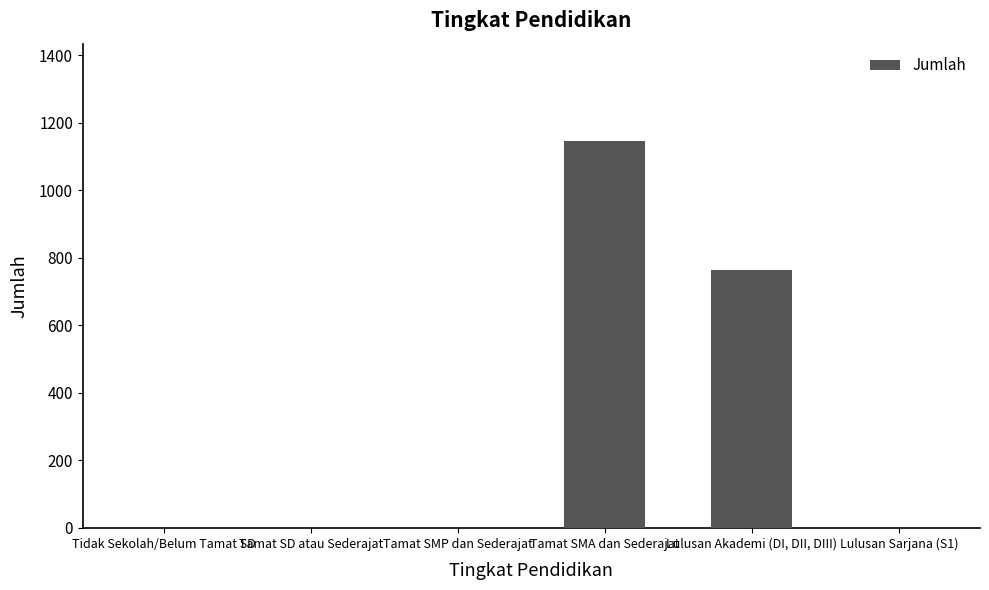

How many values are between 0 and 764?

5